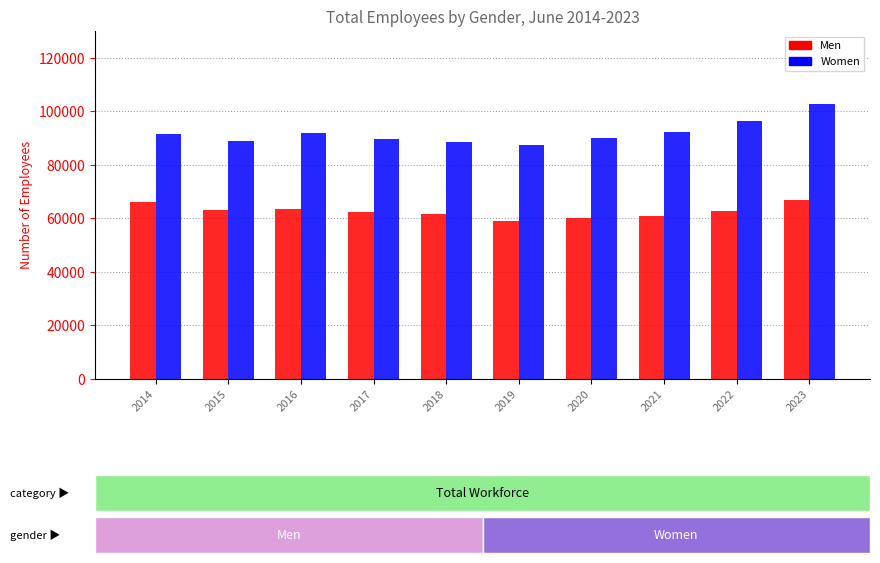

At which category is the sum across all series the highest?

2023